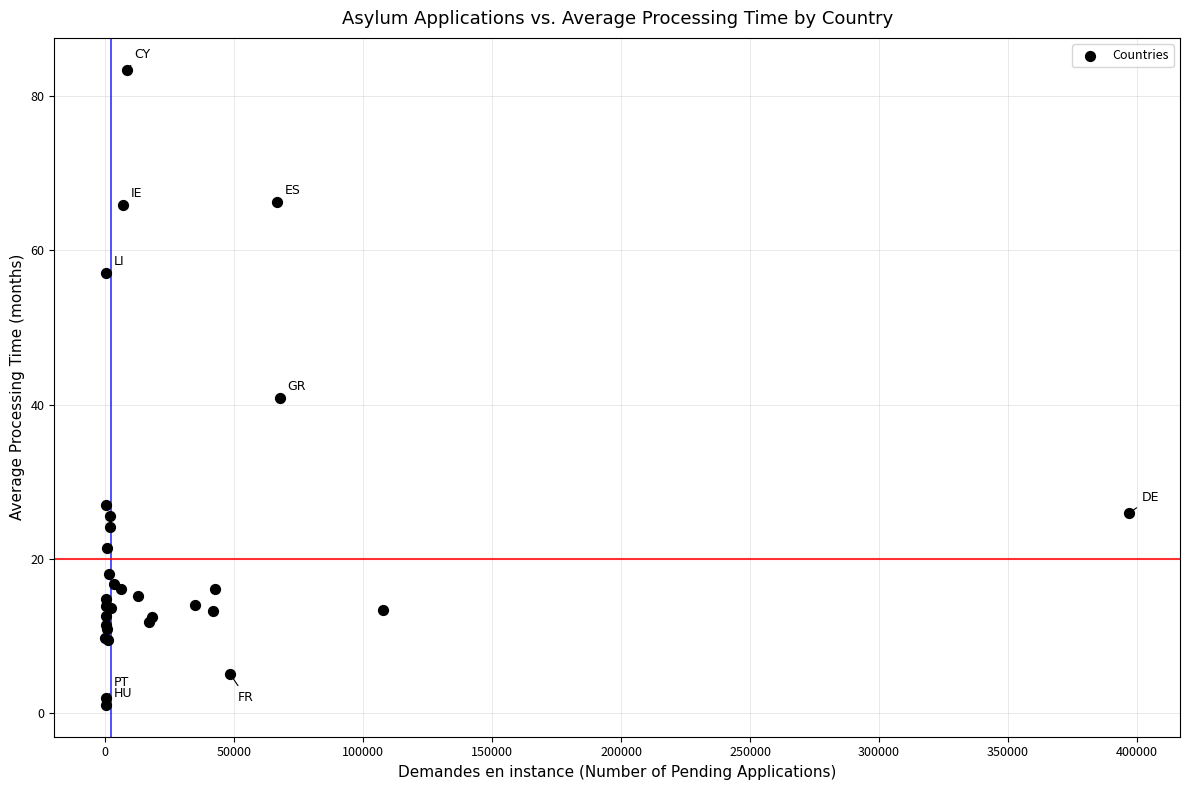

What Y value in the scatter plot is closest to 42?

40.8